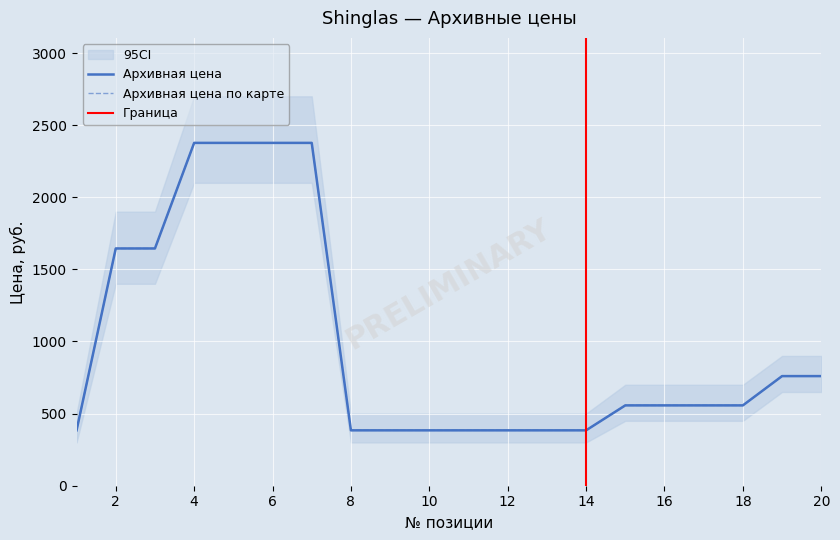

Is it true that Архивная цена equals 557 at 17?

True